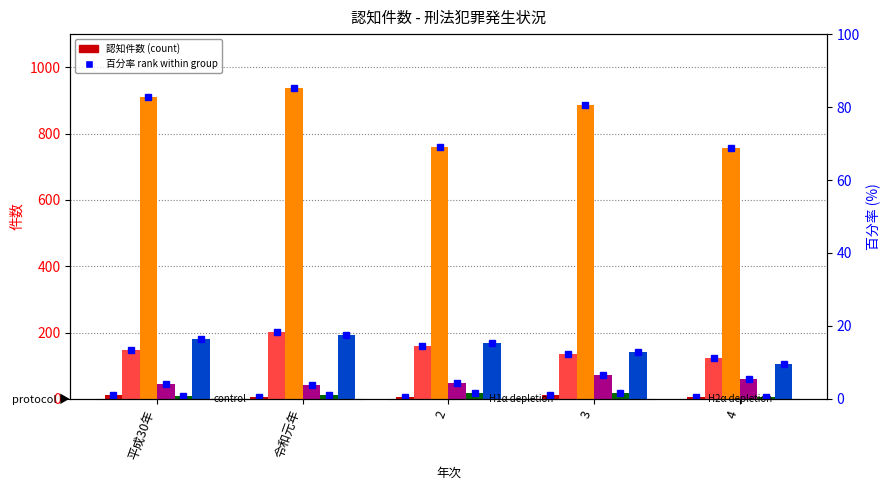

What is the average value of the 風俗犯 series?

12